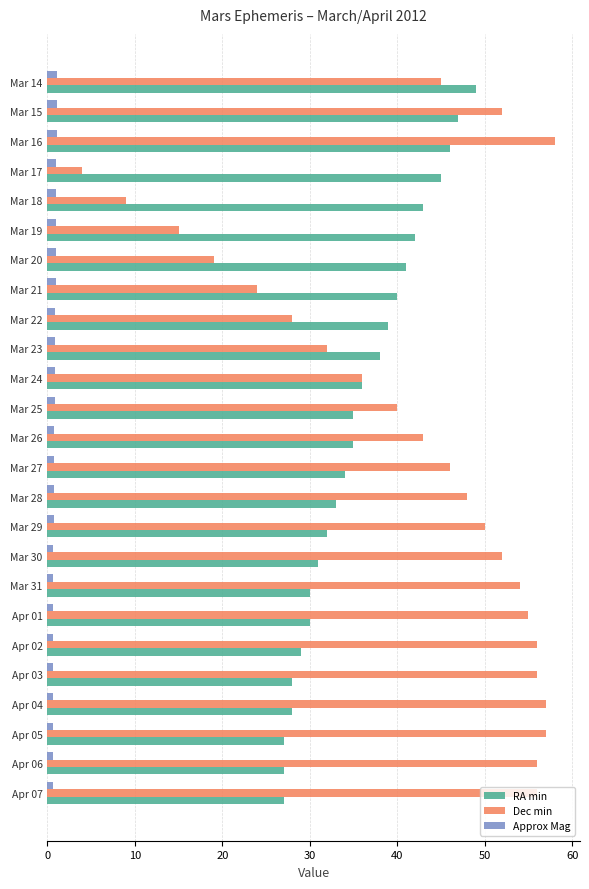

At which category does the chart reach its peak across all series?

Mar 16